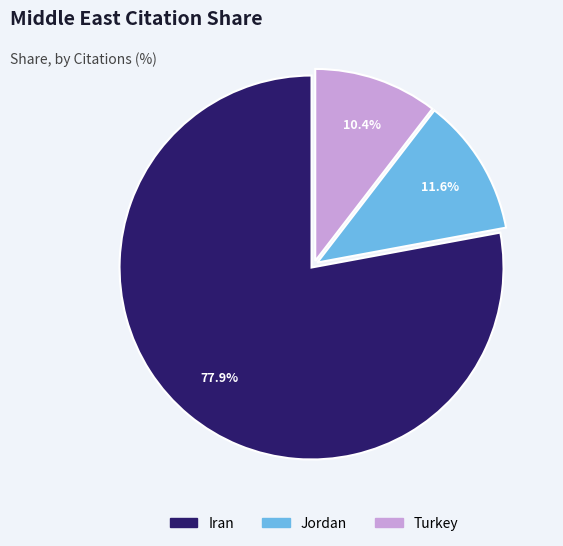

To the nearest percent, what portion does Iran represent?

78%